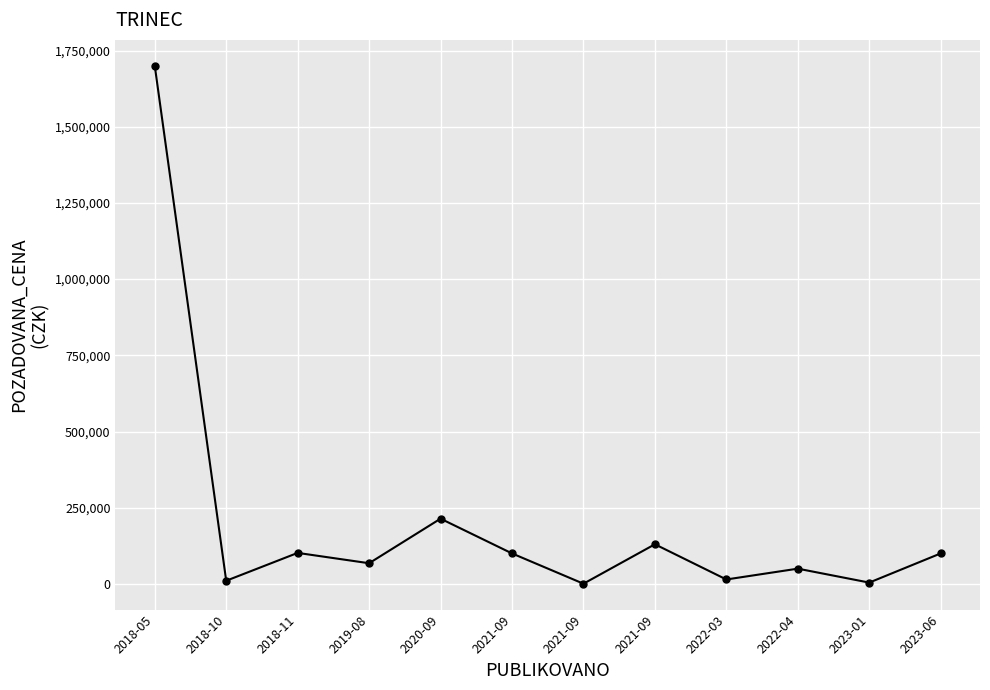

How many data points are less than 100000?

6